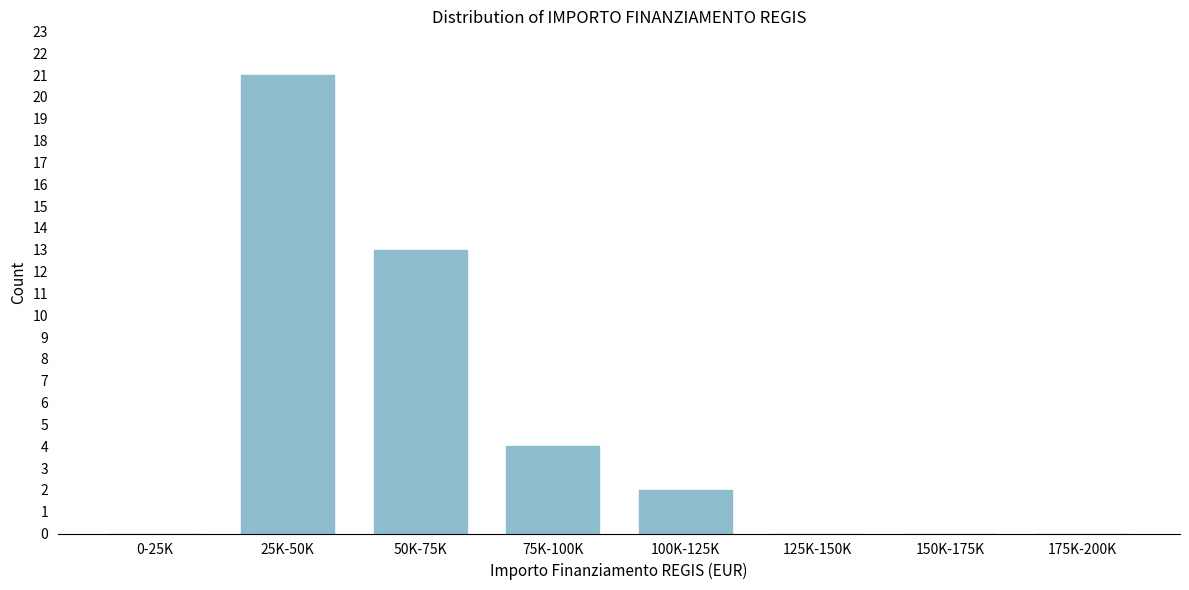

Reading right to left, transcribe all the data shown in this chart.

175K-200K=0	150K-175K=0	125K-150K=0	100K-125K=2	75K-100K=4	50K-75K=13	25K-50K=21	0-25K=0